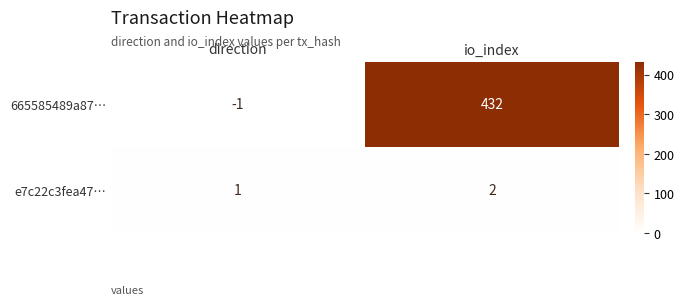

Rank the series by their maximum value, from lowest to highest.

e7c22c3fea47…, 665585489a87…